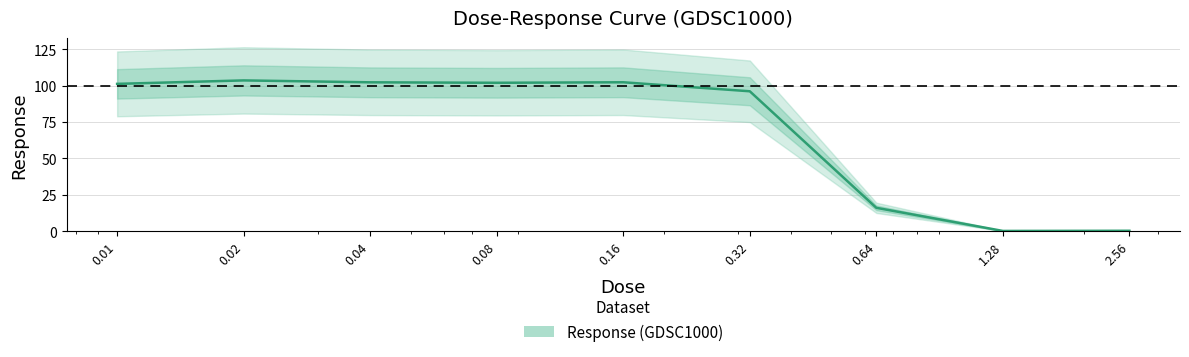

Read the value at 0.02.

103.6